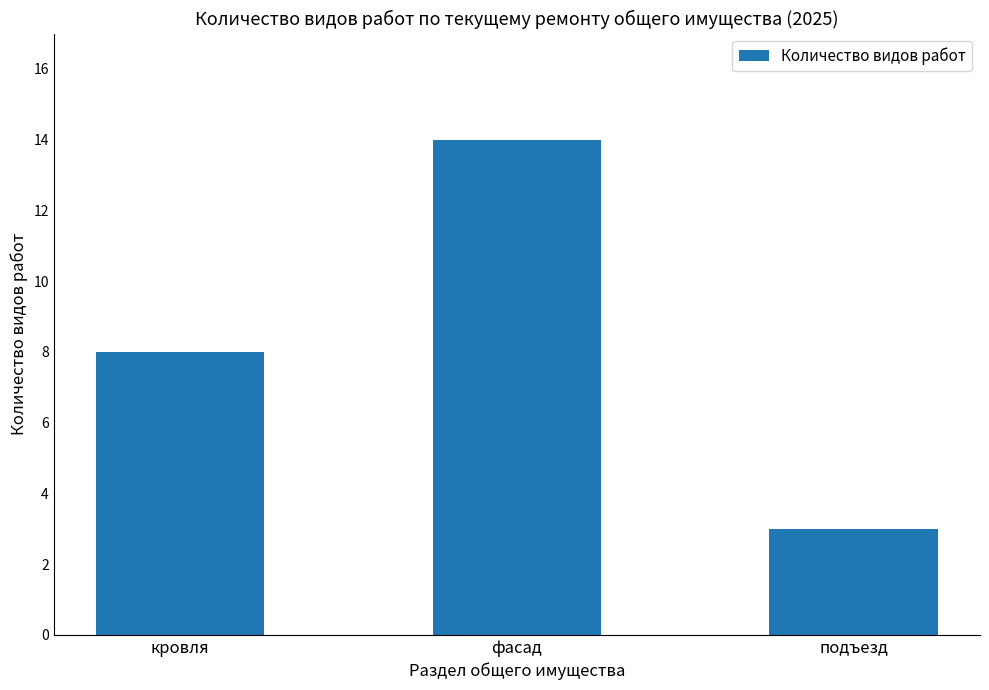

Reading right to left, transcribe all the data shown in this chart.

3	14	8